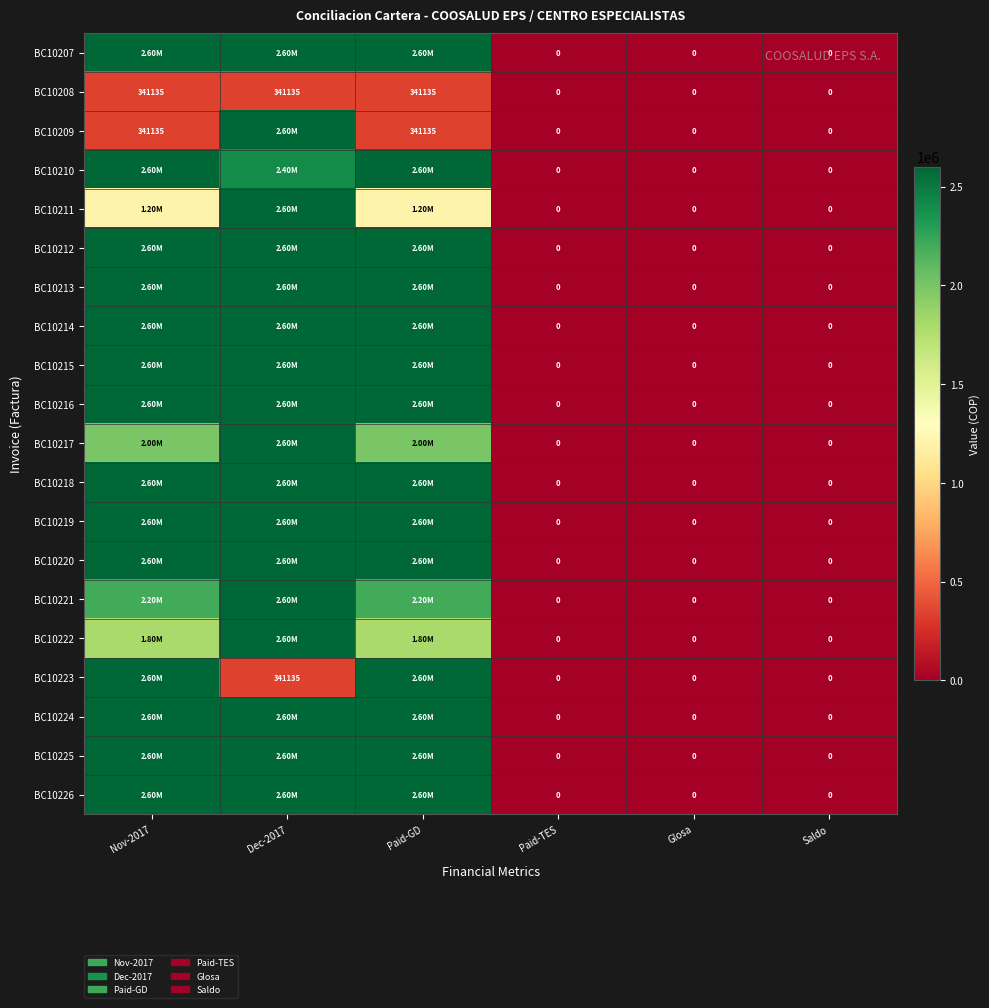

True or false: BC10217 has a value of 2000000 at Nov-2017.

True